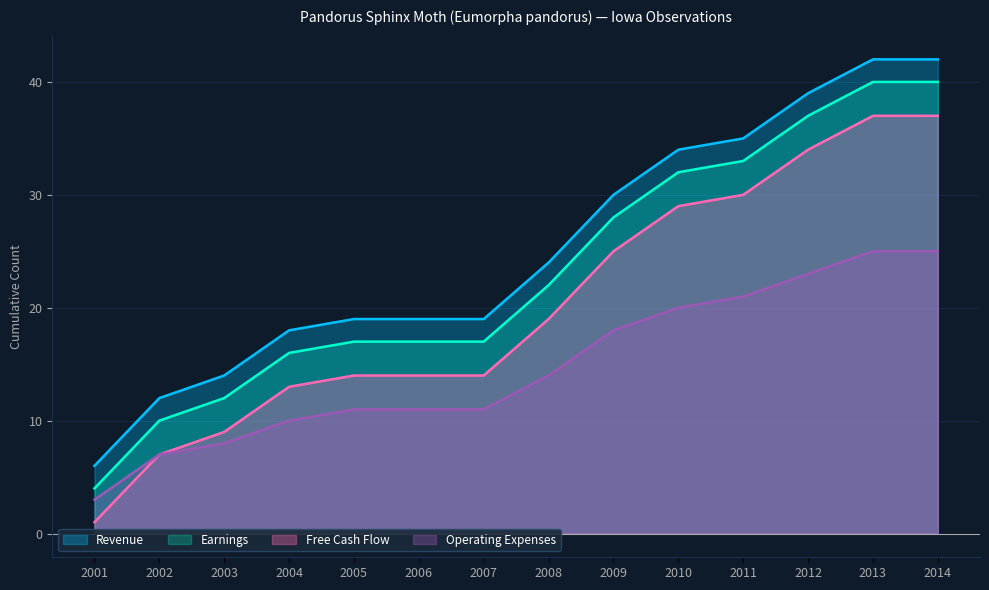

The value of Operating Expenses at 2007 is 7. True or false?

False